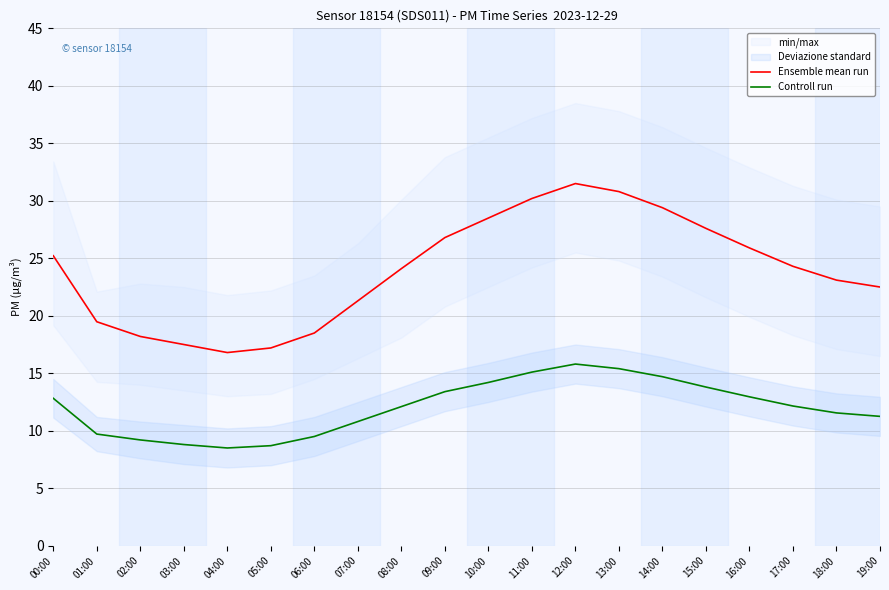

The Controll run series shows 8.8 at 03:00. True or false?

True